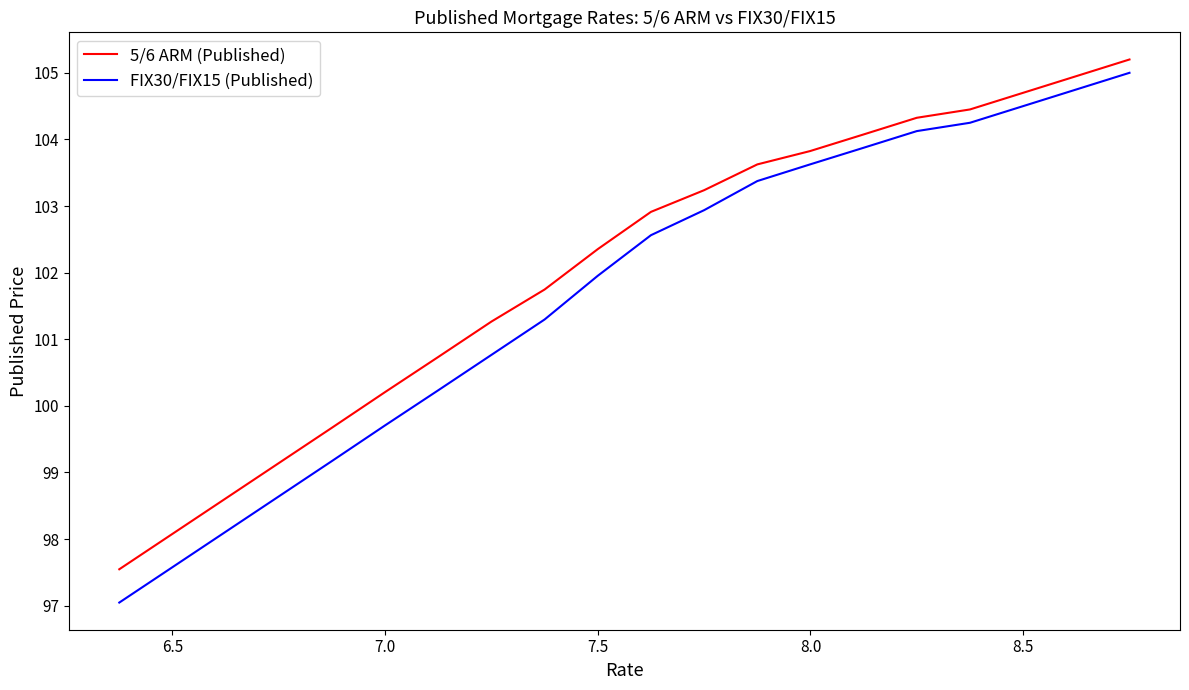

What are all the series names shown in the legend?

5/6 ARM (Published), FIX30/FIX15 (Published)